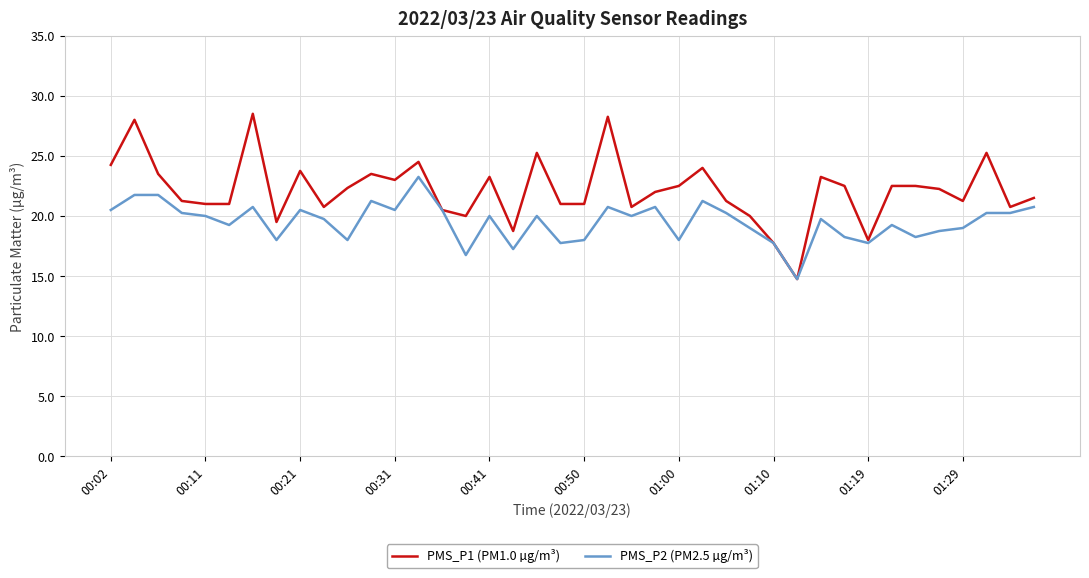

Which series has the largest total across all categories?

PMS_P1 (PM1.0 µg/m³)